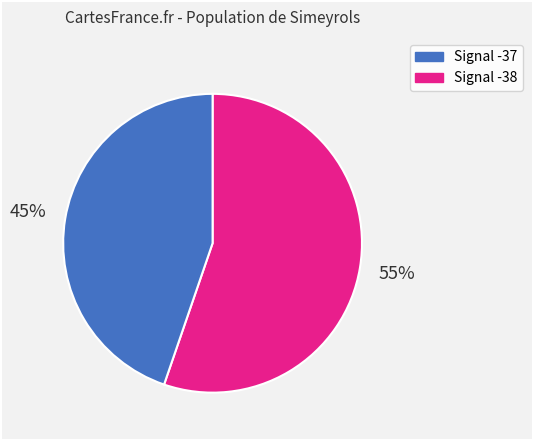

To the nearest percent, what is the average slice percentage?

50%